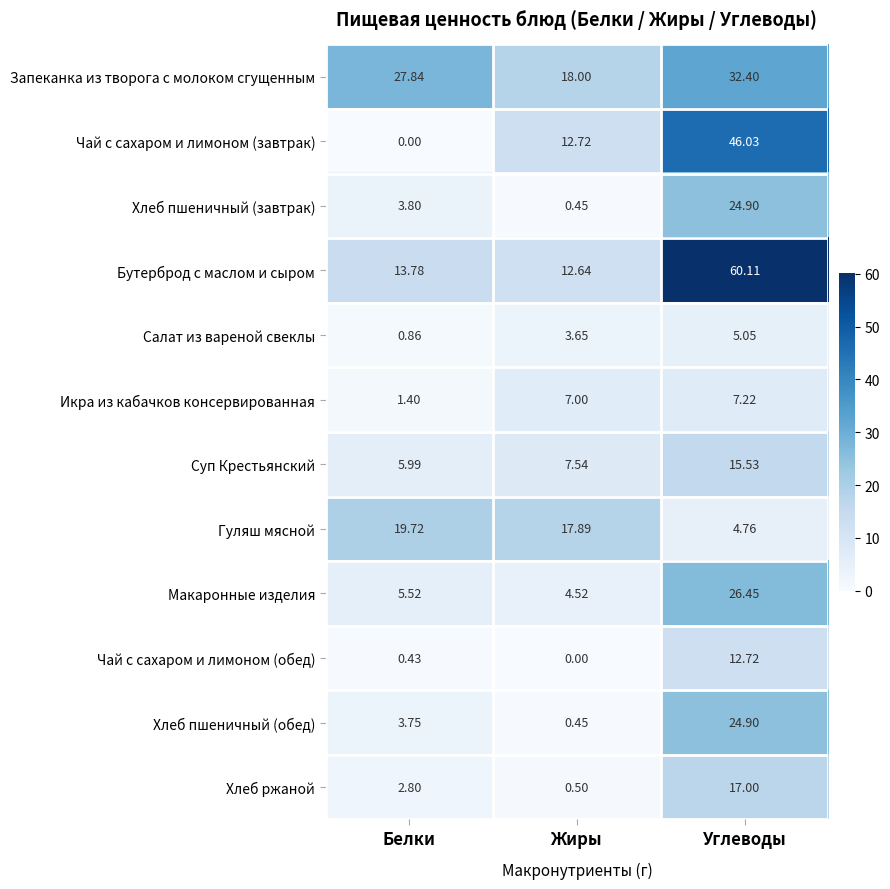

Where does the Хлеб ржаной series first go above 2?

Белки